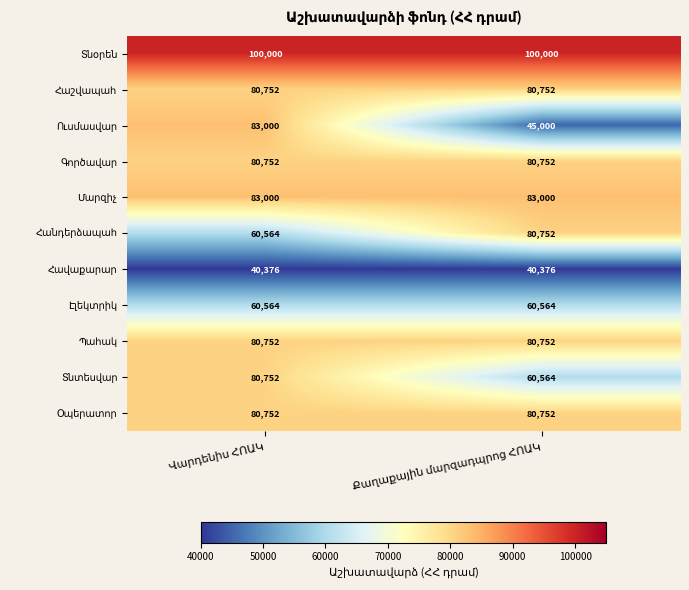

What is the smallest value displayed?

40376